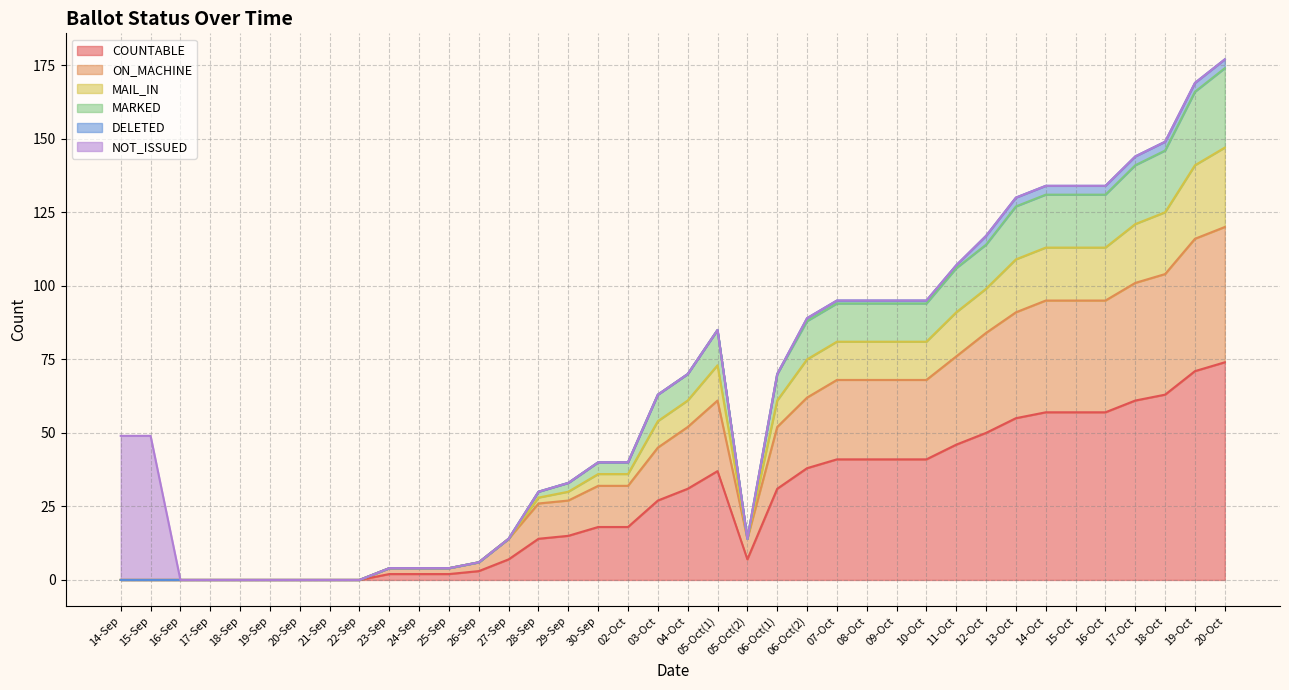

True or false: ON_MACHINE and COUNTABLE intersect in this chart.

False